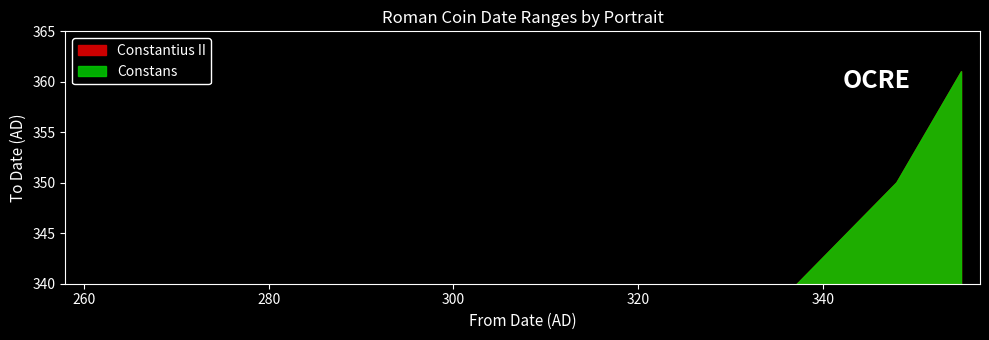

What is the total value across all series at 348?

700